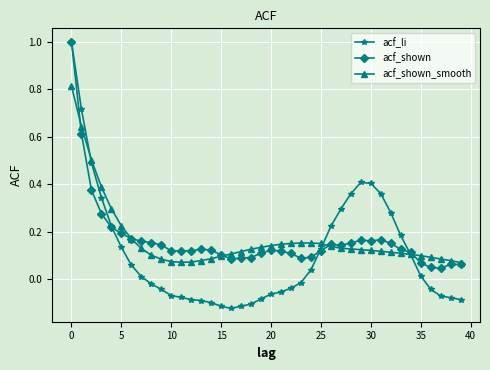

True or false: acf_shown has more than 1 interior local peaks.

True